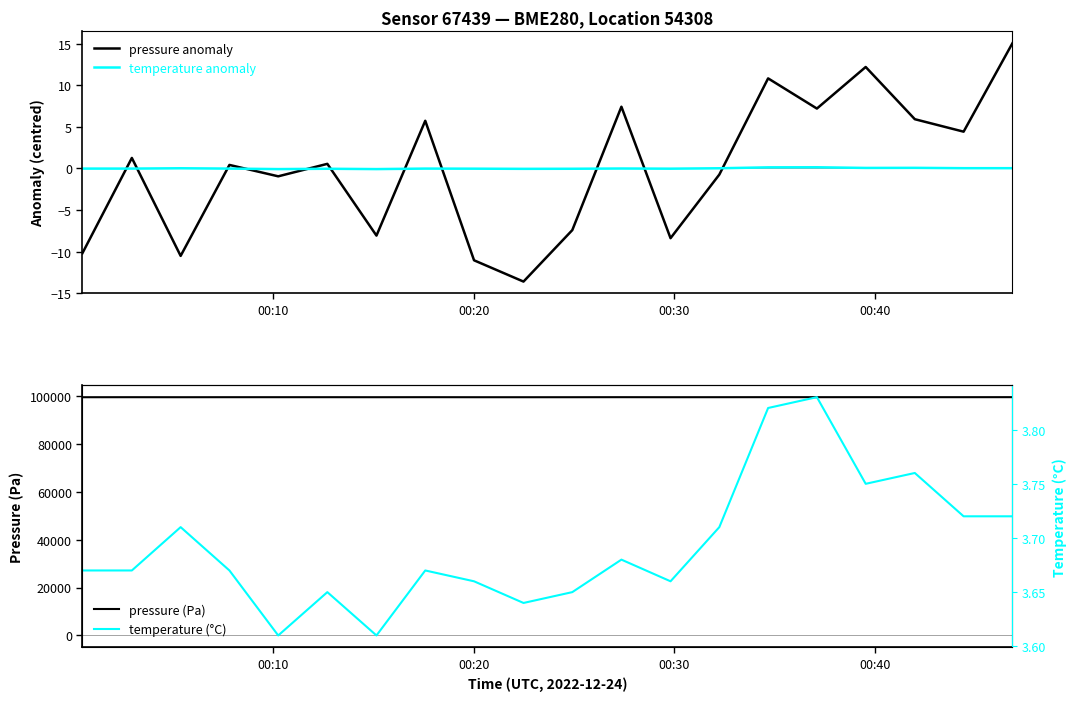

Does the chart display data point markers on the line(s)?

No